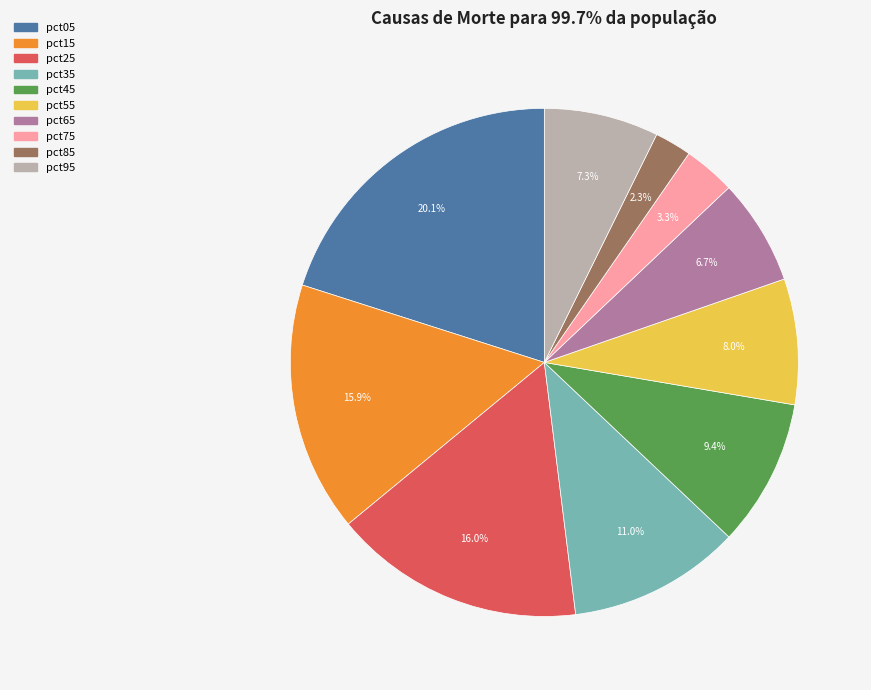

Combined, what portion of the pie is pct45 and pct55?

17.4%